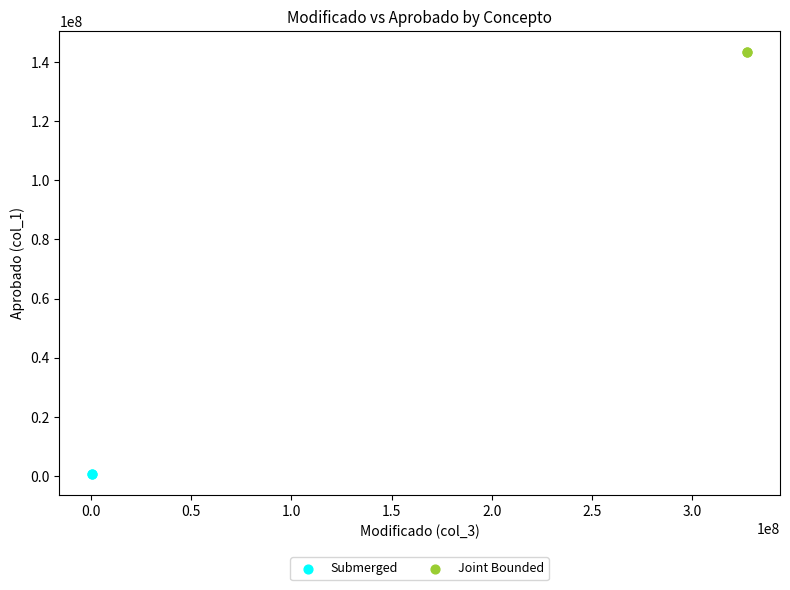

Which series reaches the maximum Y coordinate?

Joint Bounded